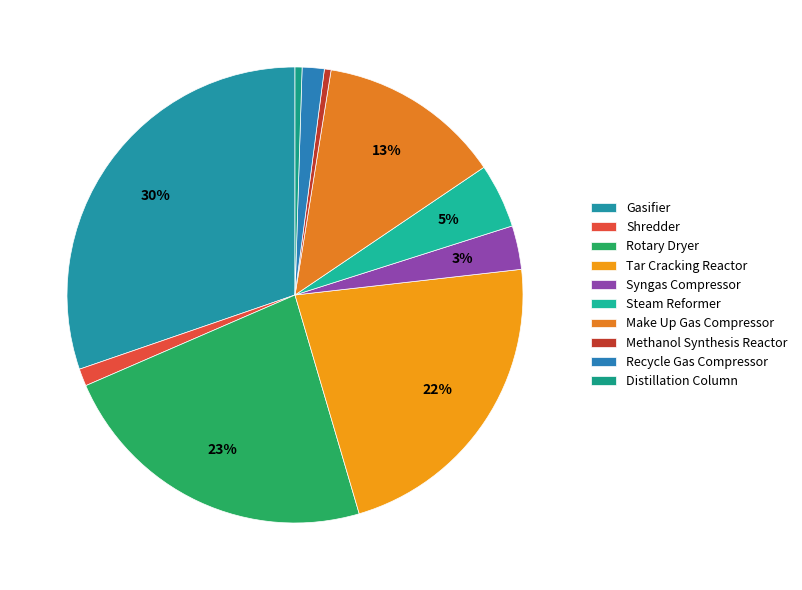

To the nearest percent, what is the average slice percentage?

10%